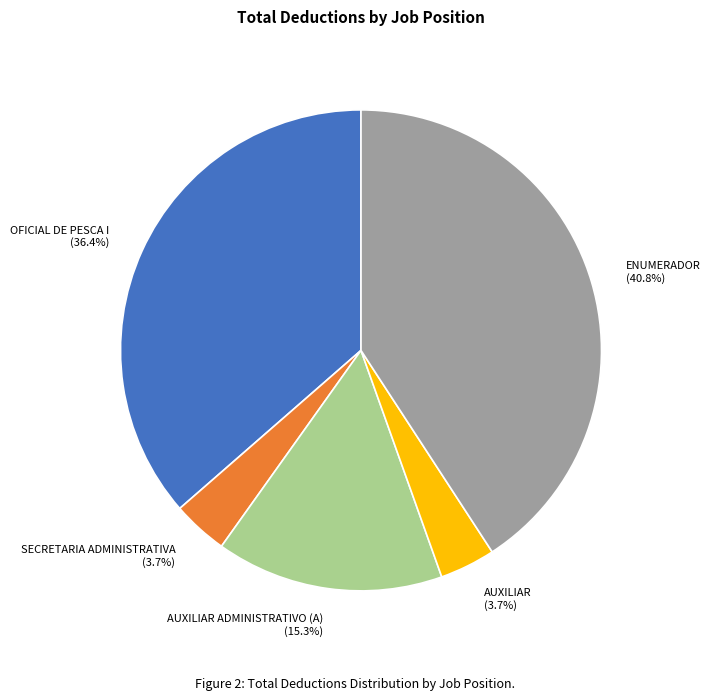

How many segments does this pie chart have?

5